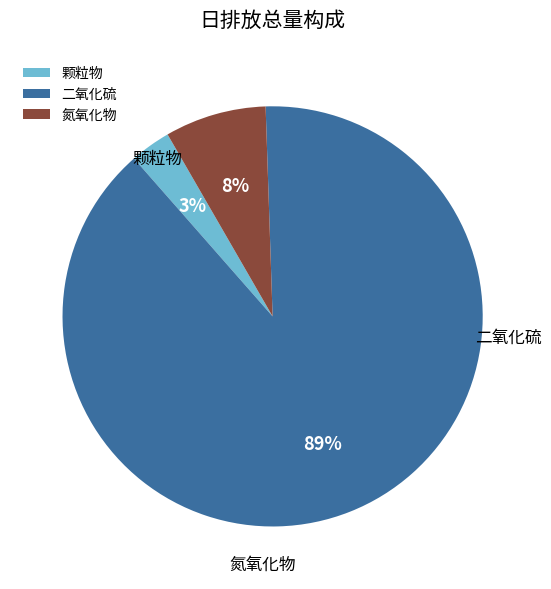

To the nearest percent, what is the combined percentage of 颗粒物 and 二氧化硫?

92%